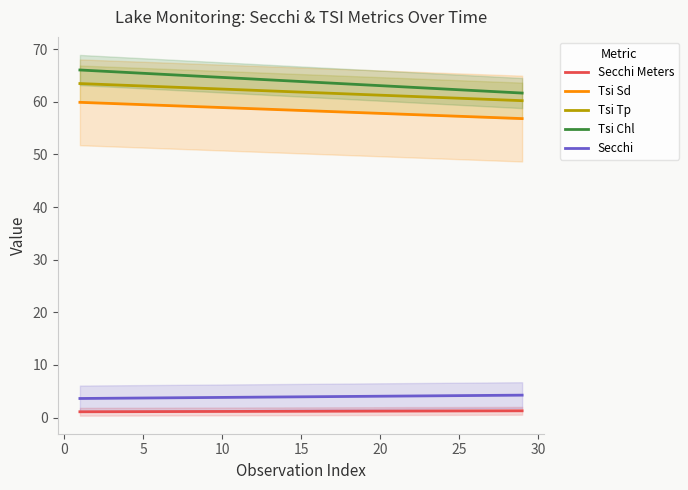

True or false: Secchi and Tsi Tp cross at least once.

False